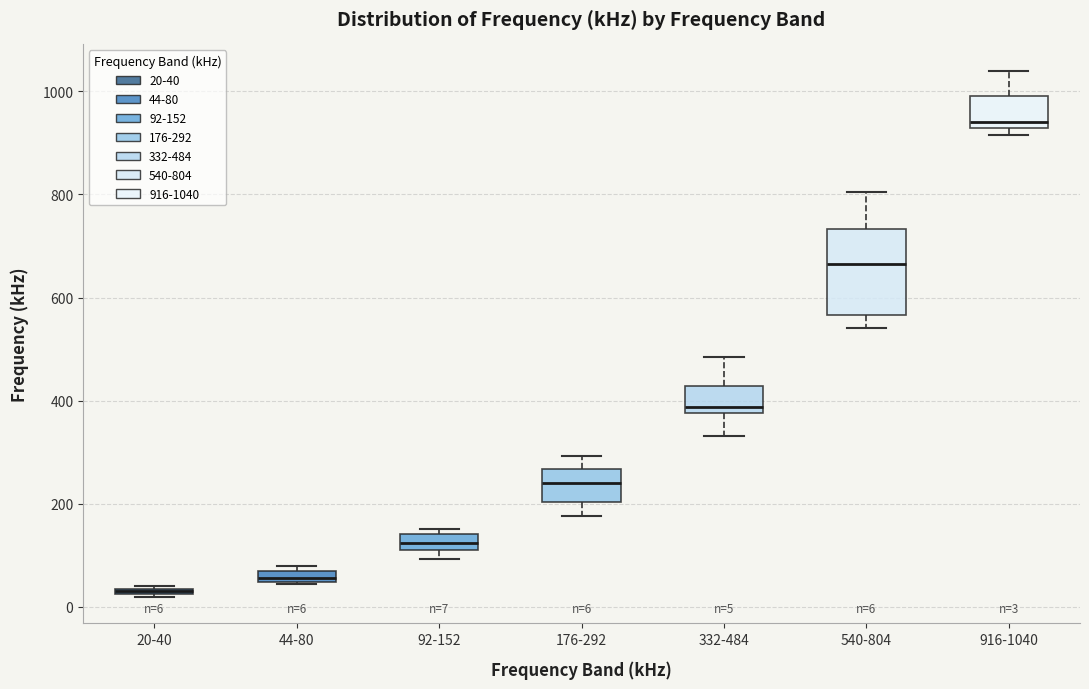

Which box's median line is the highest?

916-1040